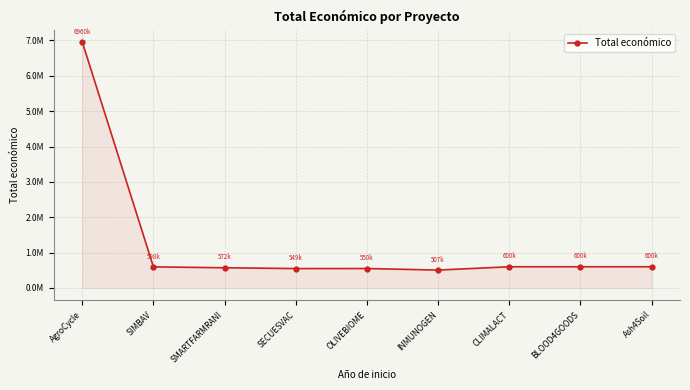

Is this an area chart (filled region under the line)?

Yes